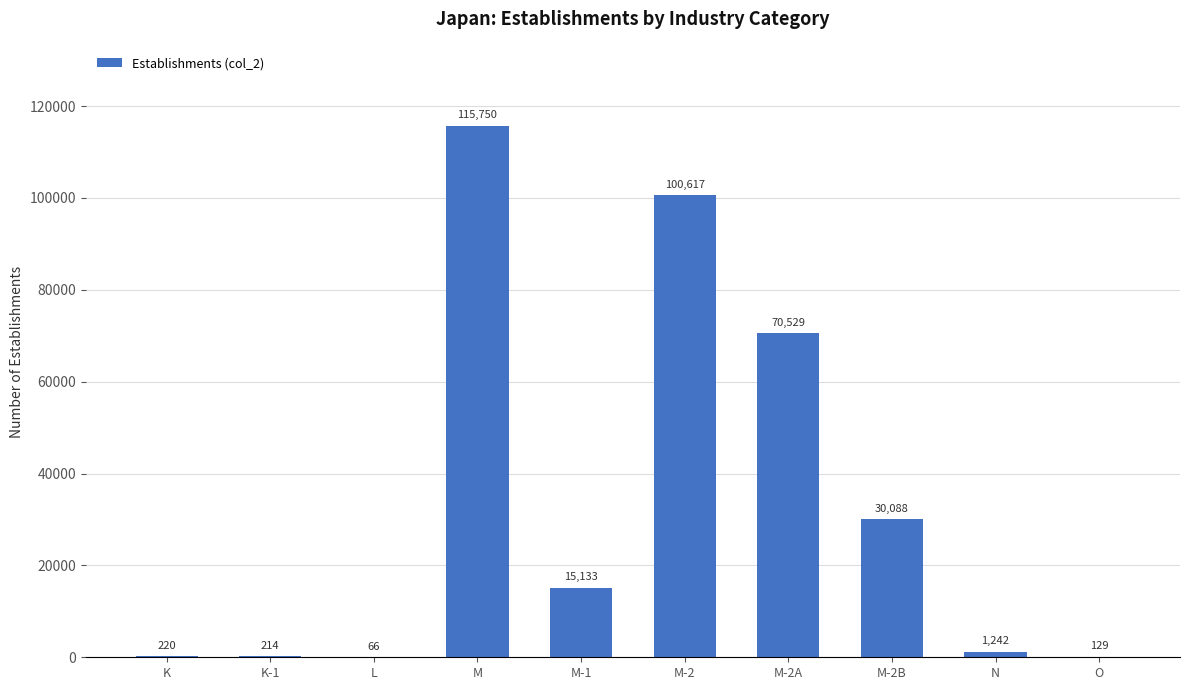

Read the value at M-1.

15133